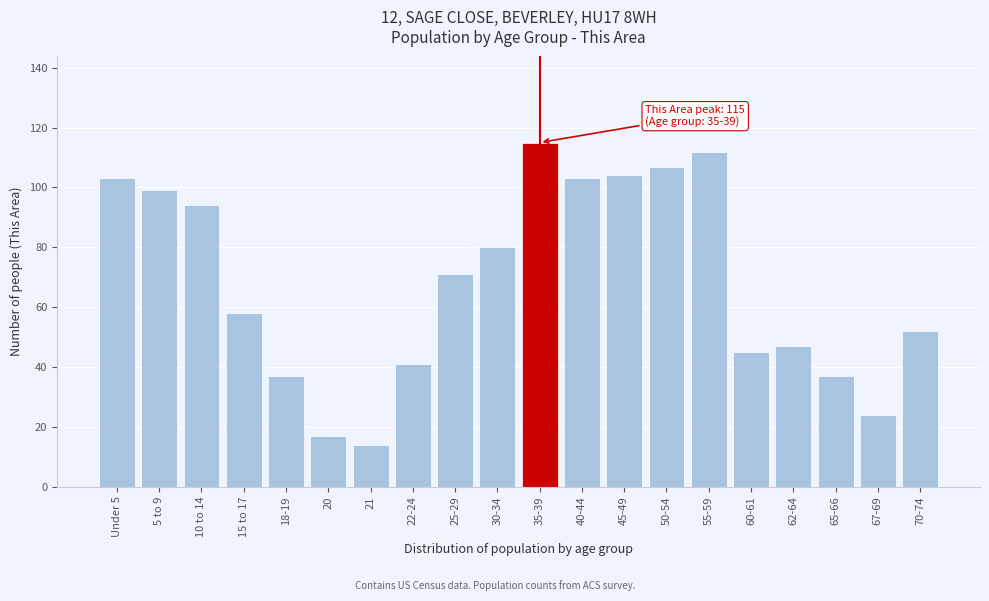

Reading left to right, transcribe all the data shown in this chart.

103	99	94	58	37	17	14	41	71	80	115	103	104	107	112	45	47	37	24	52